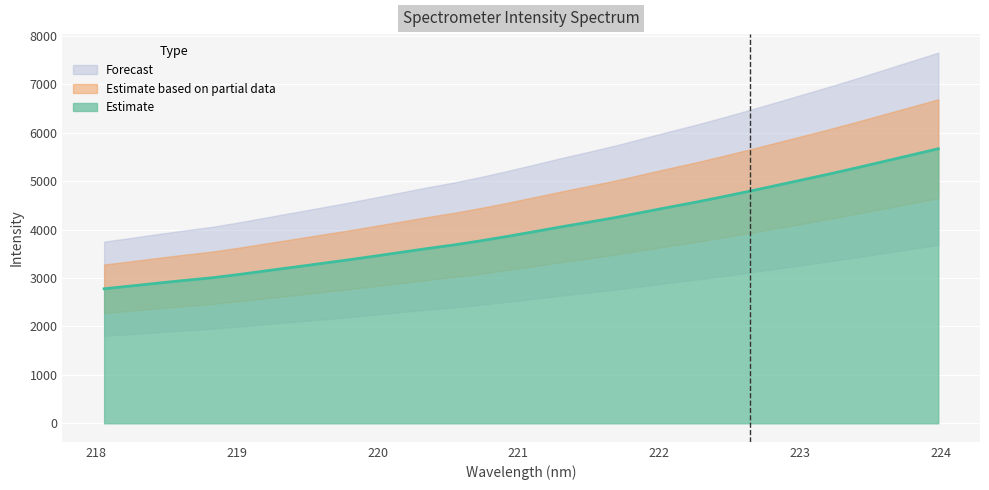

What is the value of the 25th point from the left?

4795.3